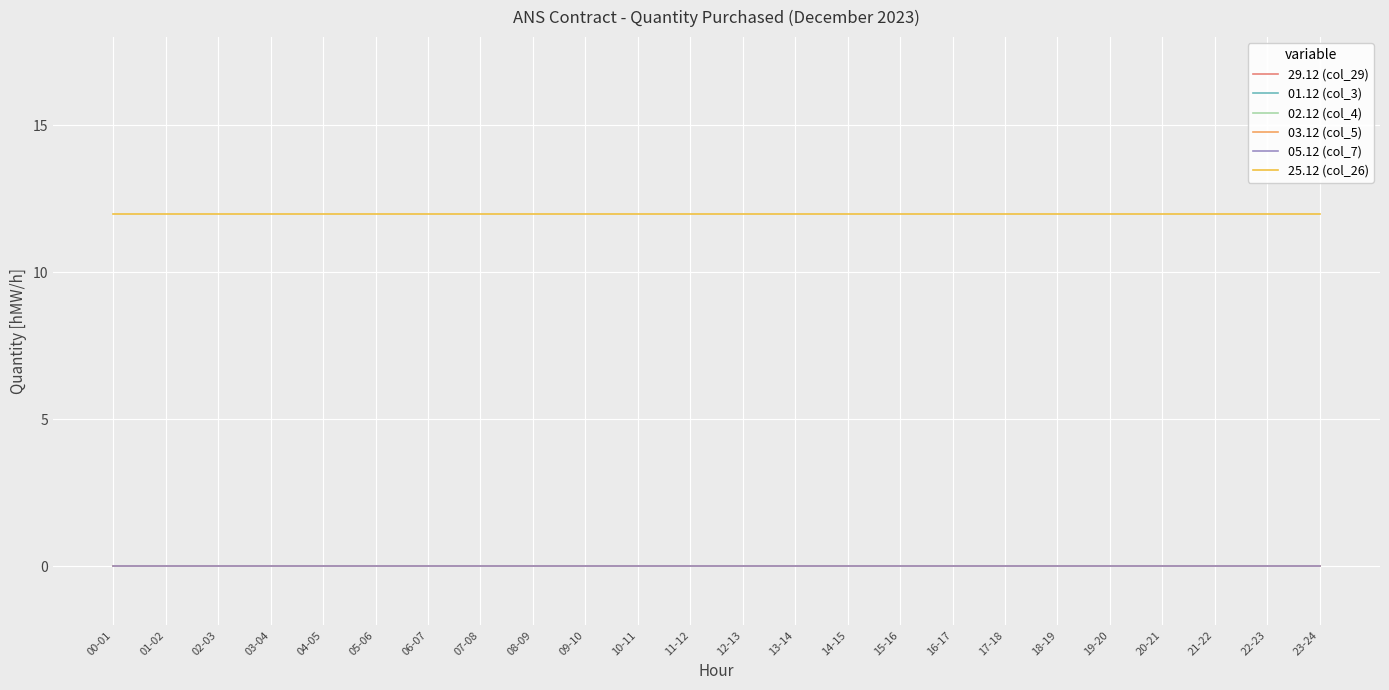

Does the chart display data point markers on the line(s)?

No